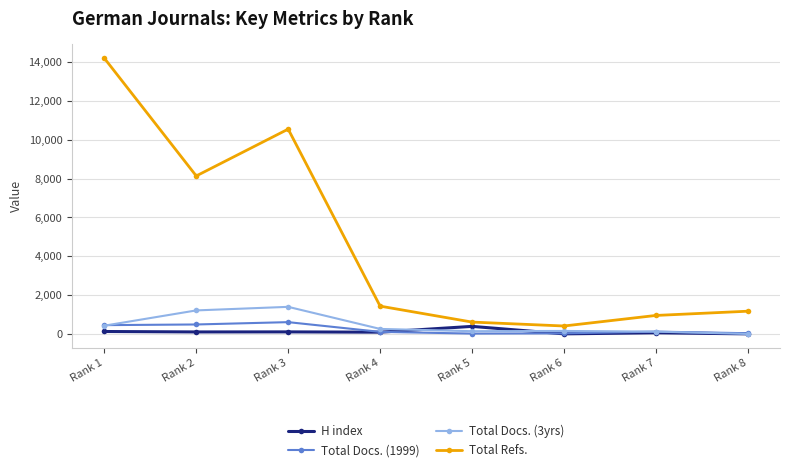

Which series has the largest range (max minus min)?

Total Refs.